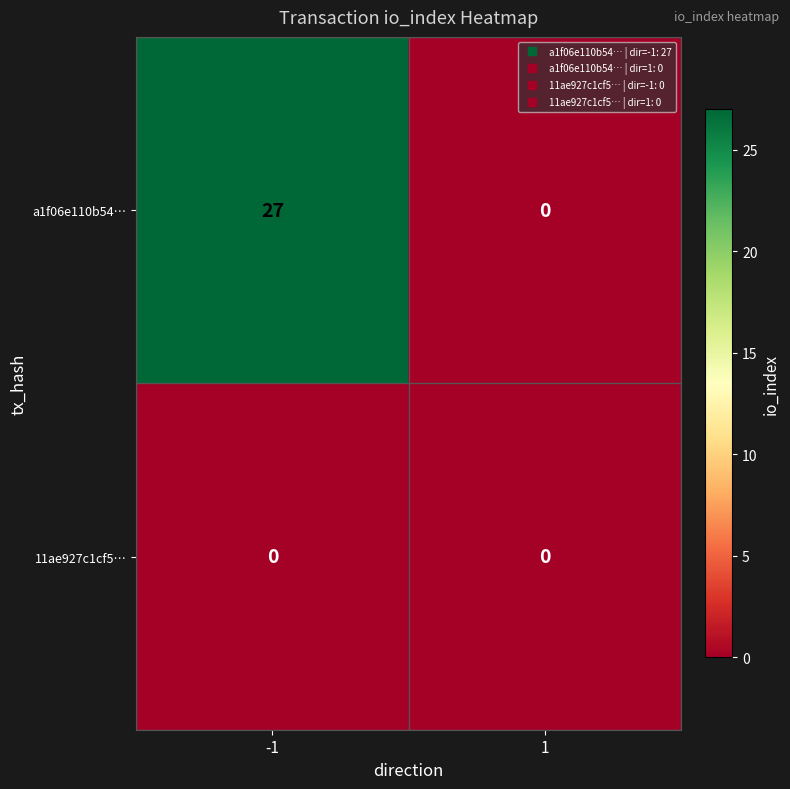

Rank the series by their average value, from highest to lowest.

a1f06e110b54…, 11ae927c1cf5…